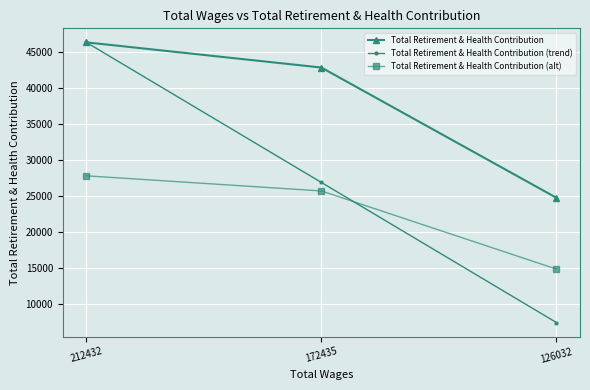

Which series changed the most between 212432 and 172435?

Total Retirement & Health Contribution (trend)